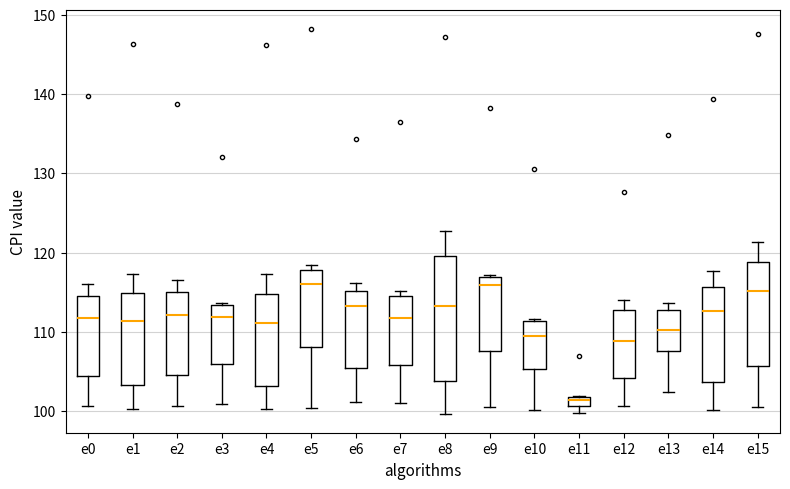

Where does the median line of the box for e7 sit on the y-axis? The values are not printed on the chart, so give them approximately, as read against the axis.

112